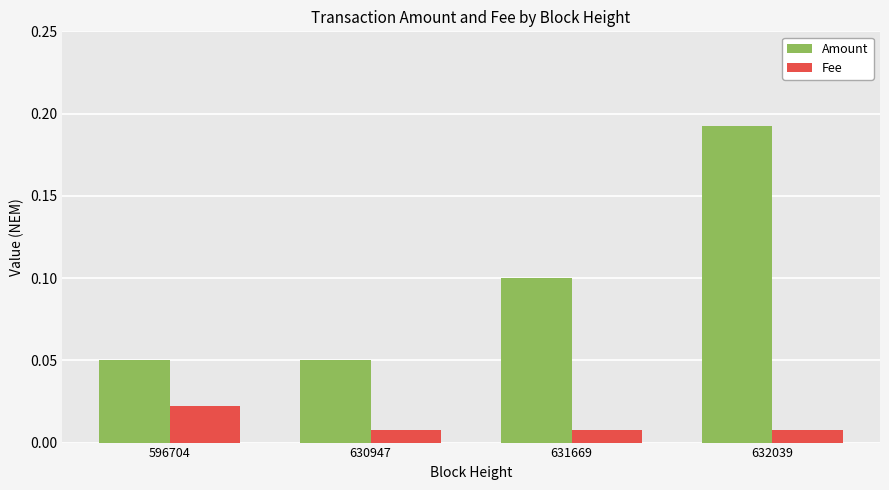

How many bars are there in total?

8